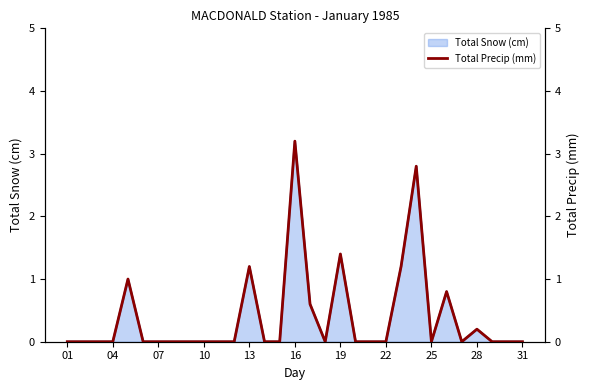

What is the maximum value for Total Snow (cm)?

3.2